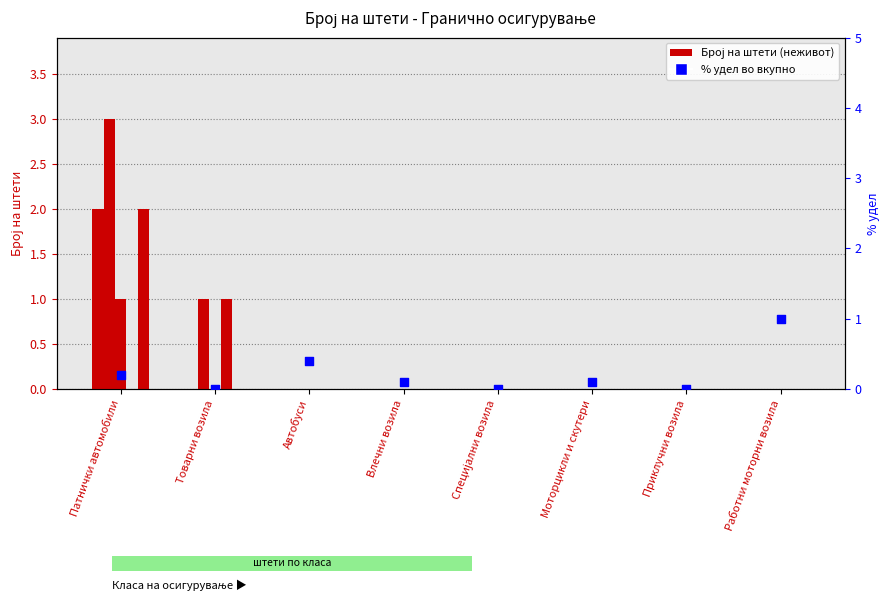

At which category is the sum across all series the highest?

Патнички автомобили